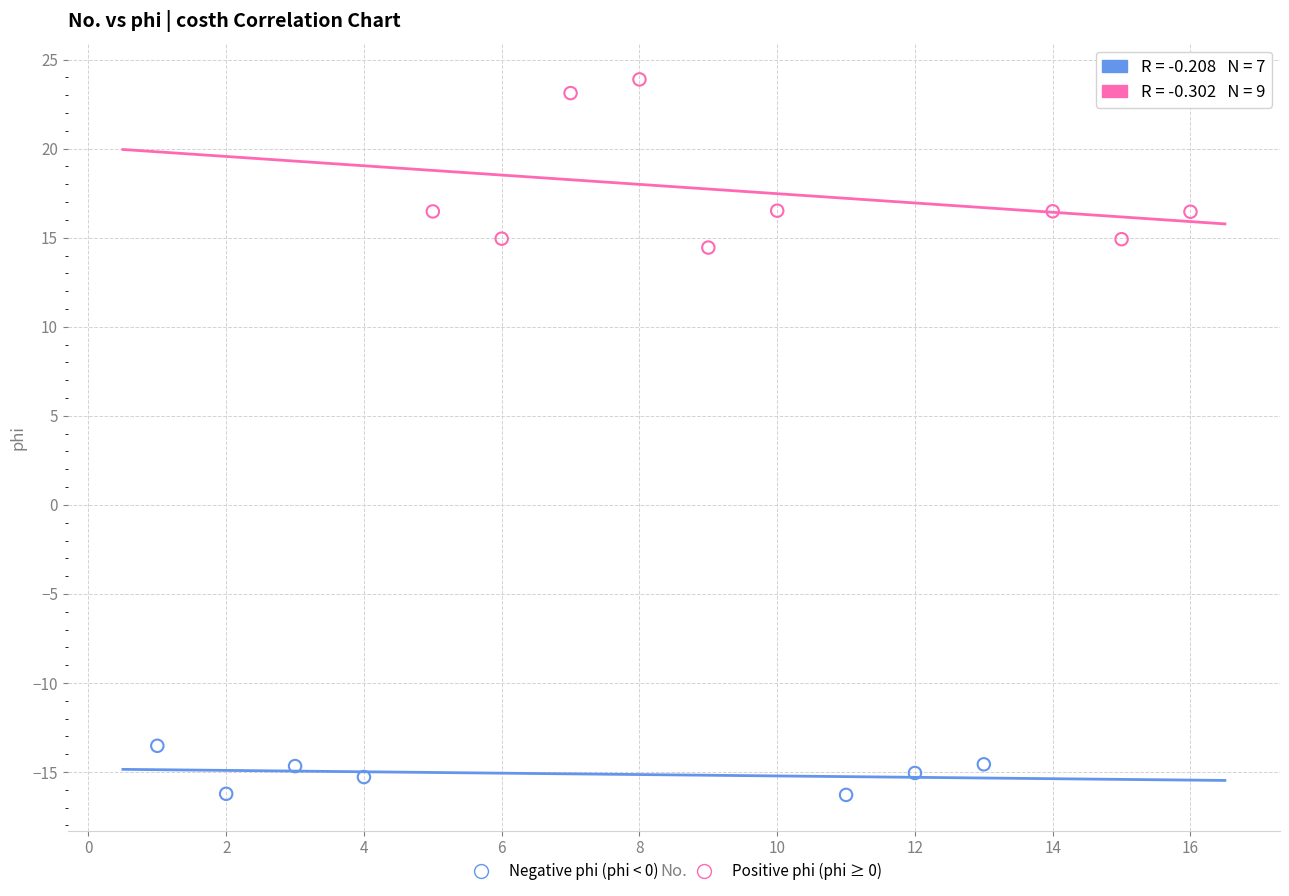

Which series reaches the maximum Y coordinate?

Positive phi (phi ≥ 0)